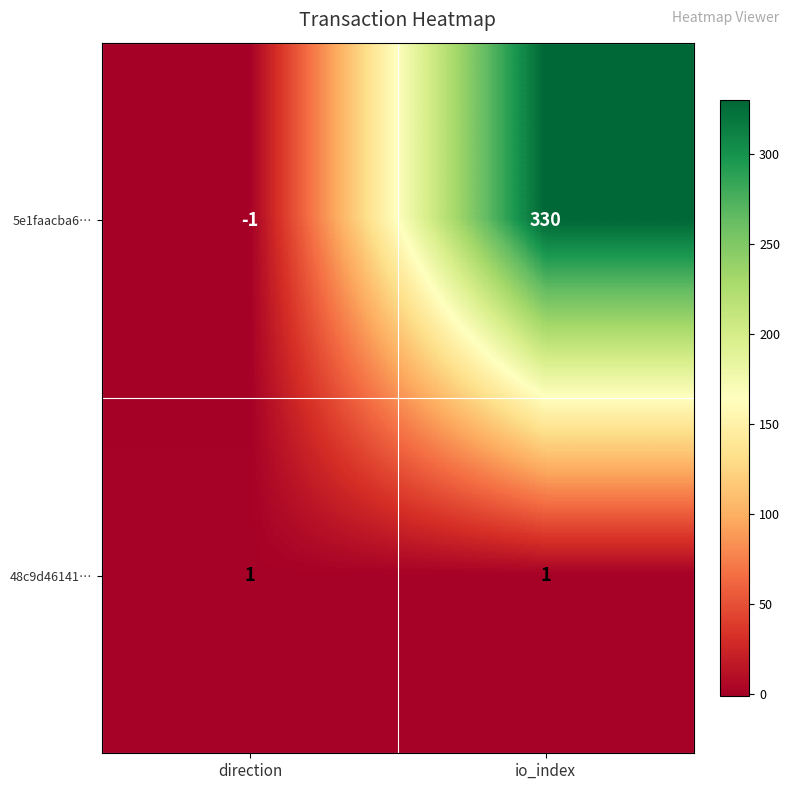

At which category does the chart reach its minimum across all series?

direction